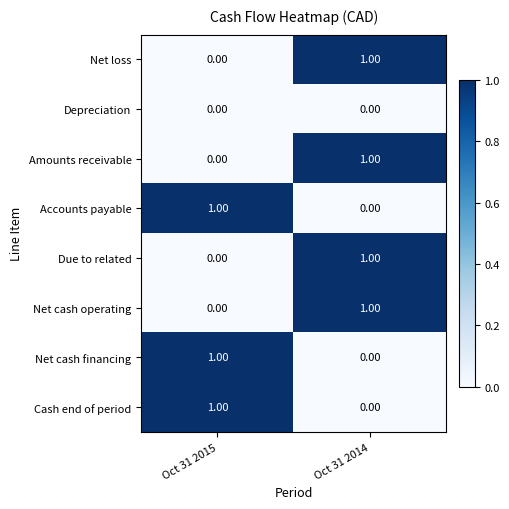

Rank the categories by Net cash financing value from lowest to highest.

Oct 31 2014, Oct 31 2015